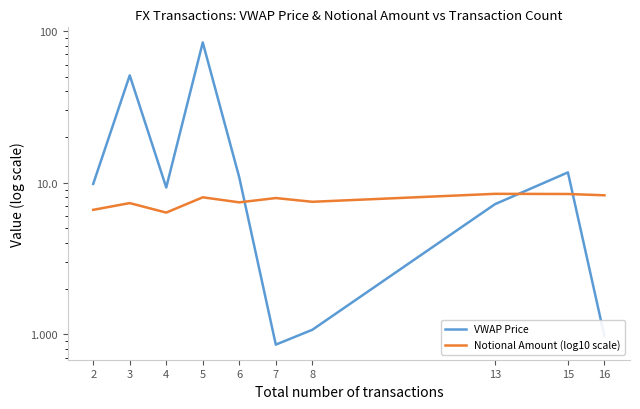

Reading right to left, list all the values displayed in this chart.

VWAP Price: 1.0	11.7	7.2	1.1	0.9	10.8	84.0	9.3	51.0	9.8
Notional Amount (log10 scale): 8.3	8.4	8.4	7.5	7.9	7.4	8.0	6.4	7.3	6.6